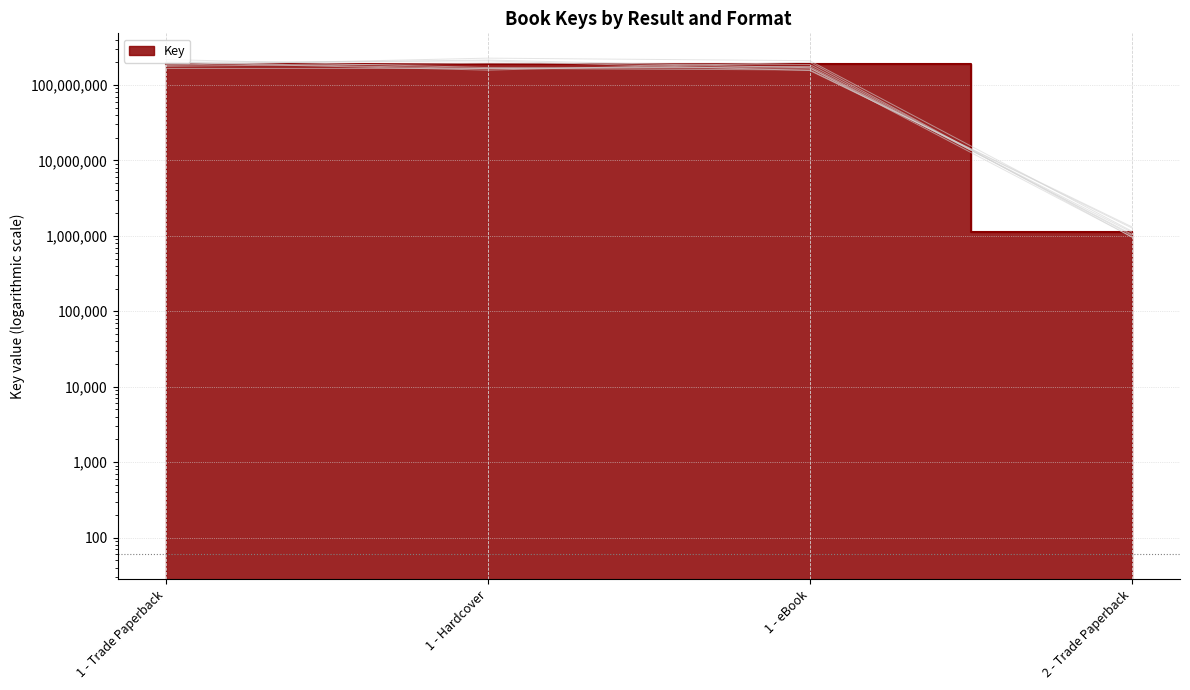

What is the label of the 1st point from the right?

2 - Trade Paperback